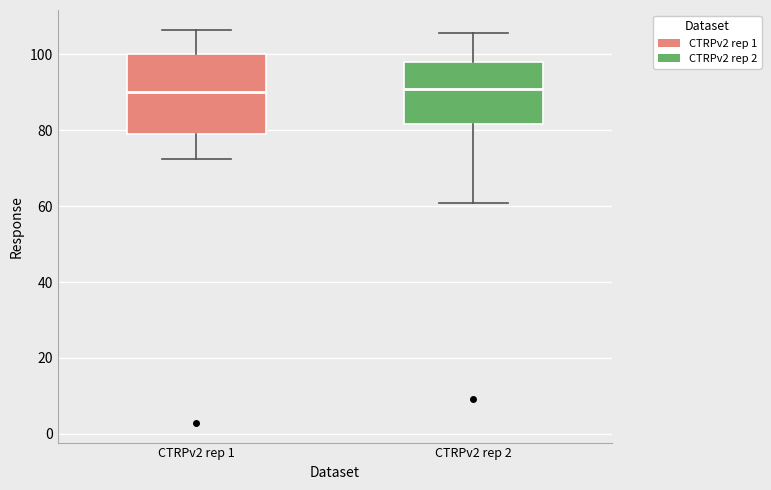

Where is the lower edge of the box for CTRPv2 rep 2 on the y-axis? The values are not printed on the chart, so give them approximately, as read against the axis.

82